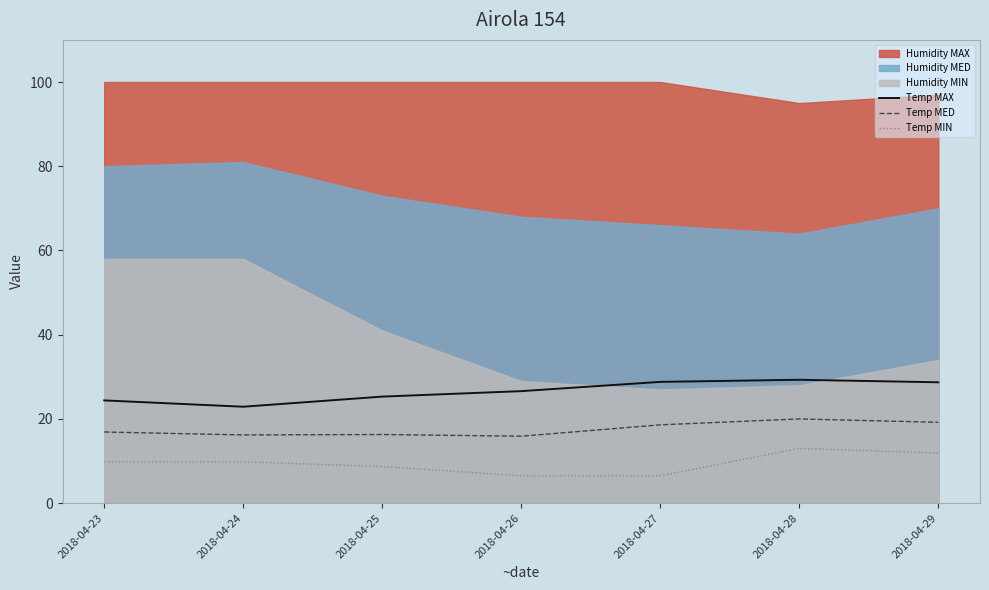

What is the minimum value for Temp MIN?

6.5